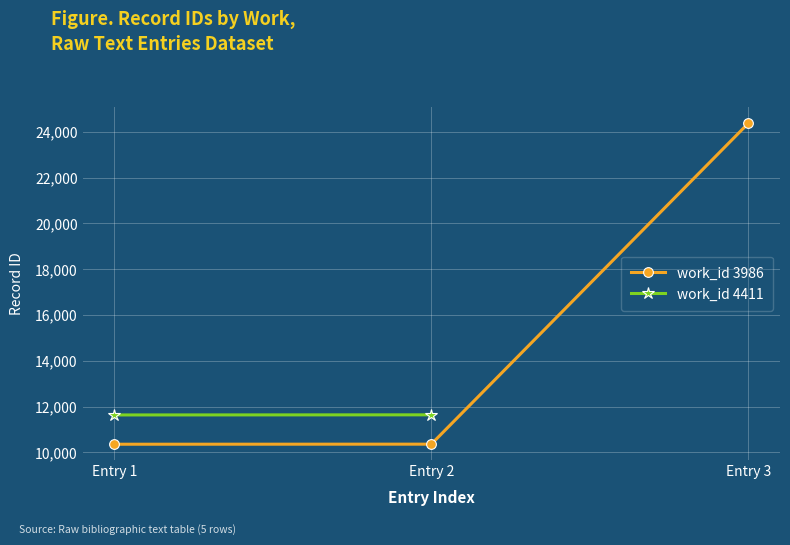

True or false: the data shows 10353 at Entry 1.

True